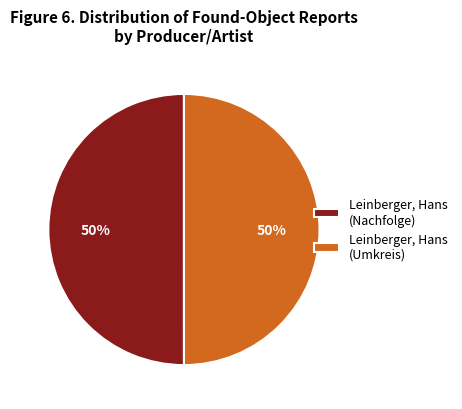

What is the ratio of the value at Leinberger, Hans (Umkreis) to the value at Leinberger, Hans (Nachfolge)?

1.0